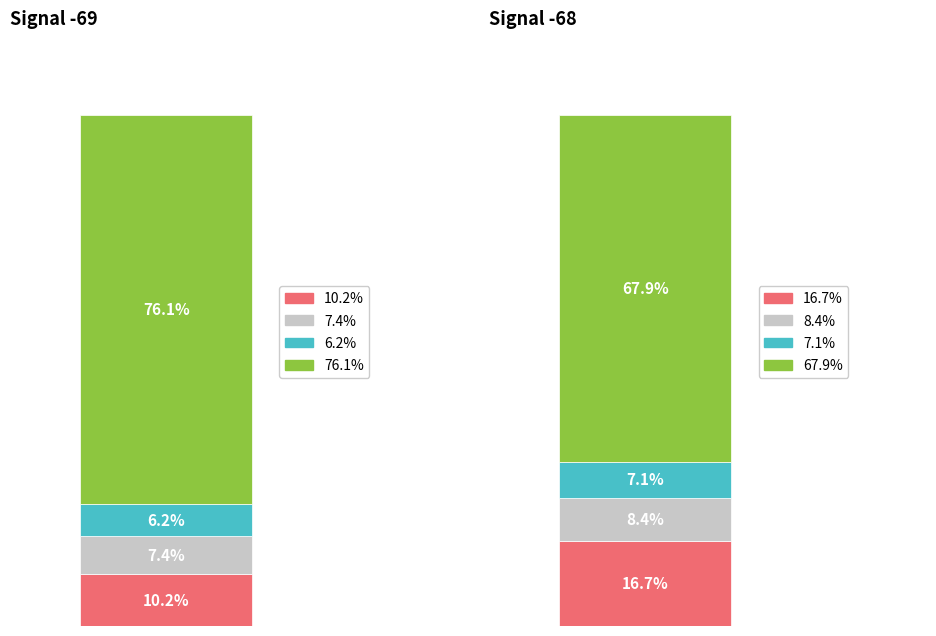

Count the number of data series in this chart.

4